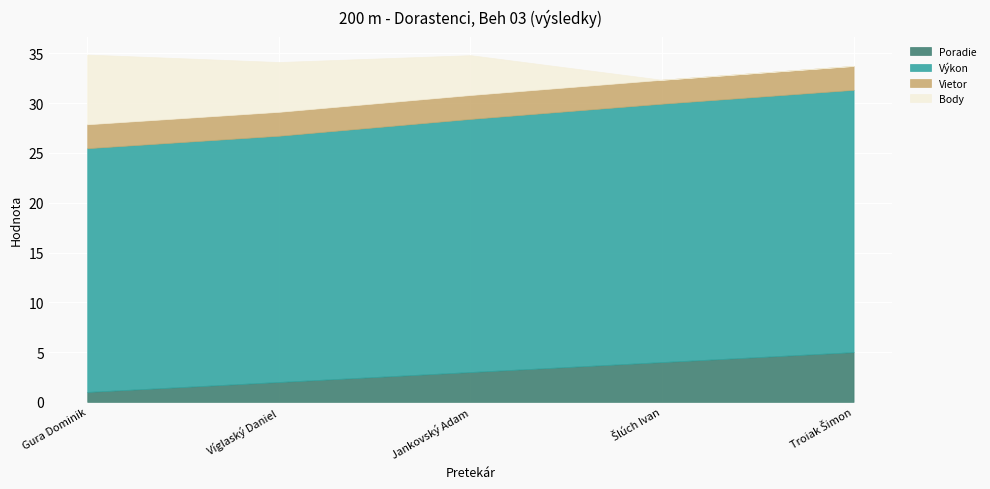

How many lines are shown in the chart?

4